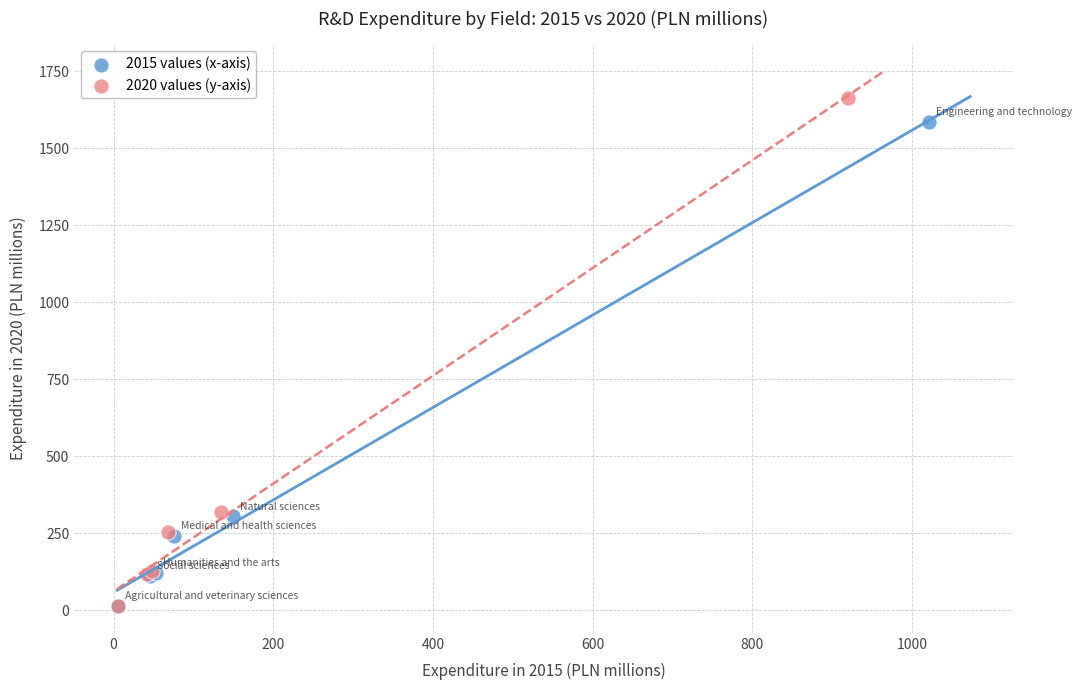

Which series reaches the maximum Y coordinate?

2020 values (y-axis)